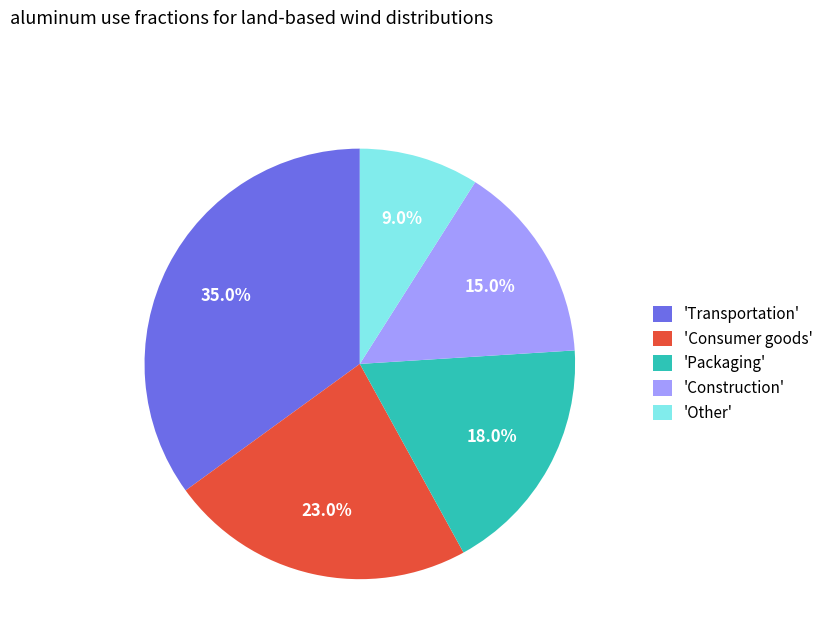

Which category has the smallest portion of the pie?

'Other'